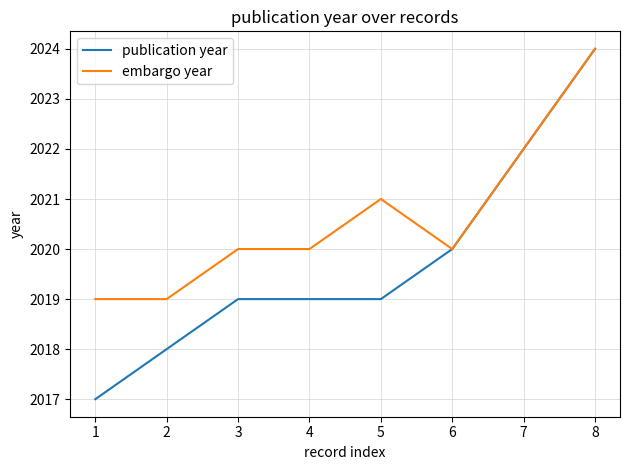

Which category has the highest value in the embargo year series?

8